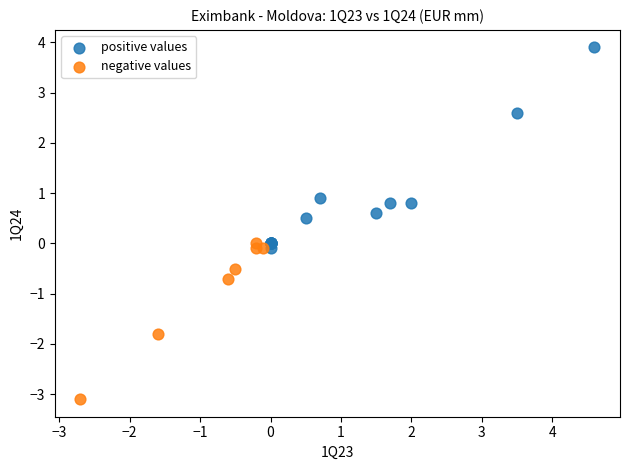

Which series has the widest spread of Y values?

positive values